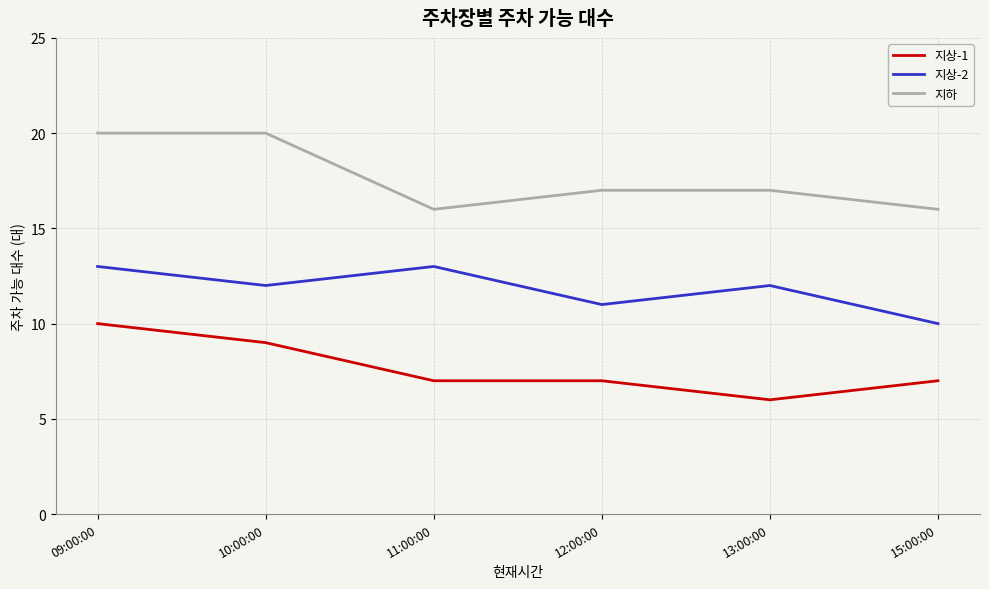

Which series changed the most between 10:00:00 and 11:00:00?

지하